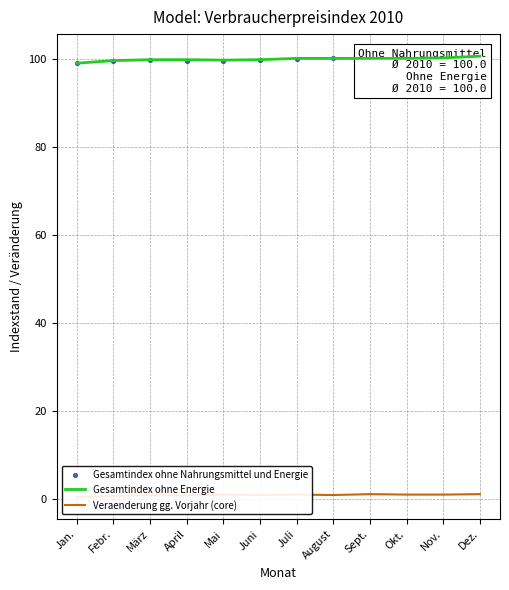

Which series contains the highest Y value?

Gesamtindex ohne Energie